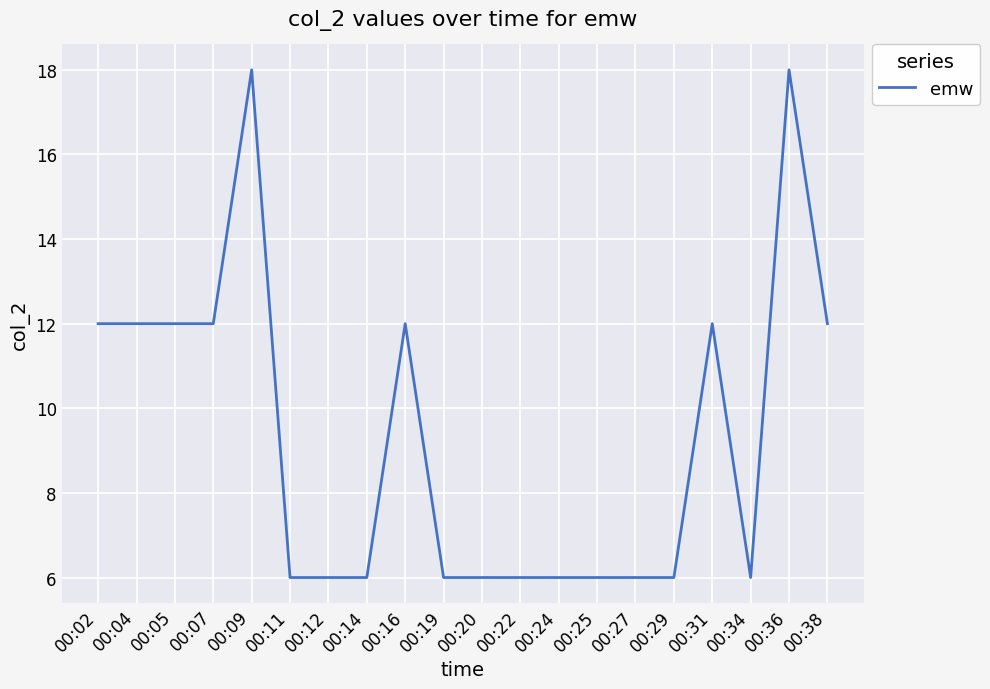

Read the value at 00:04, to the nearest 10.

10